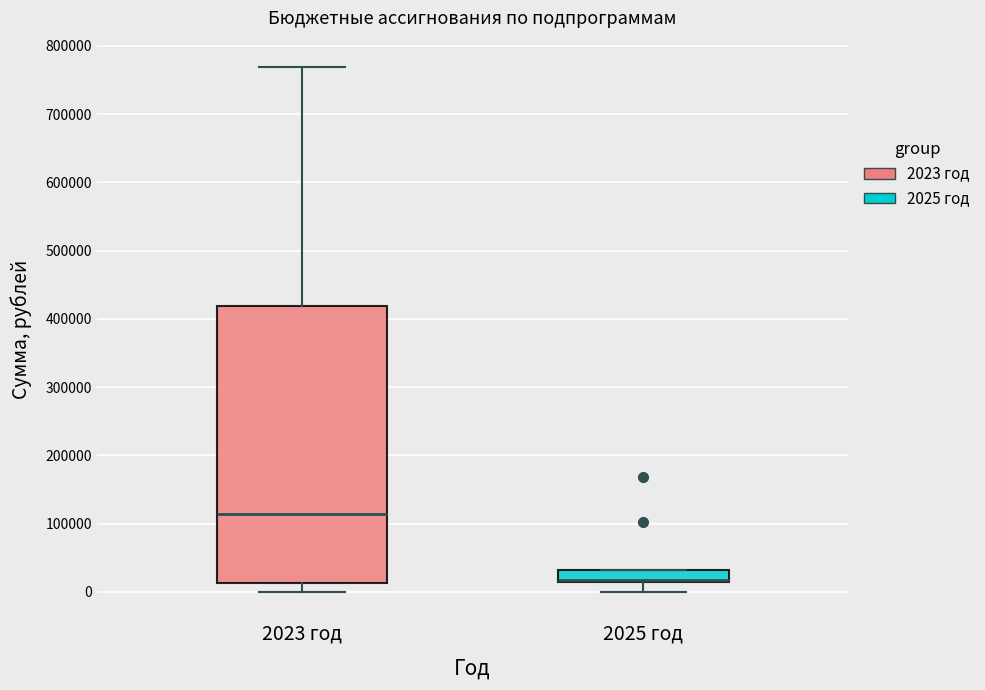

Reading left to right, transcribe this box plot: for each box, give where its median line is, the range the box spans, and where its two whiskers end, as read against the y-axis. The values are not printed on the chart, so give them approximately, as read against the axis.

2023 год: median 110000, box 10000 to 420000, whiskers 0 to 770000
2025 год: median 20000 (drawn on the box's lower edge), box 20000 to 30000, whiskers 0 to 30000